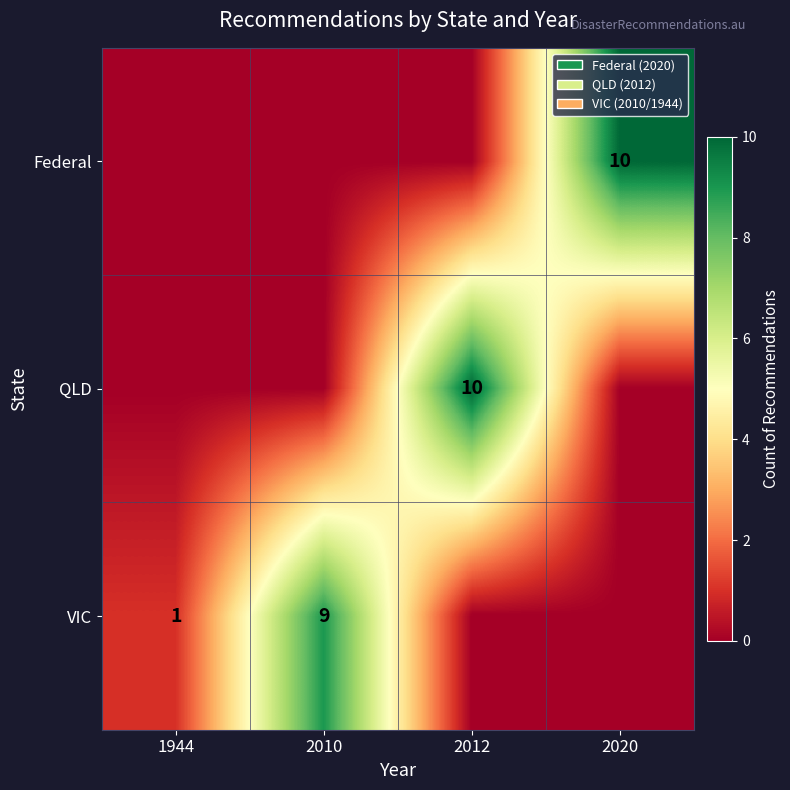

The value of VIC at 2010 is 4. True or false?

False